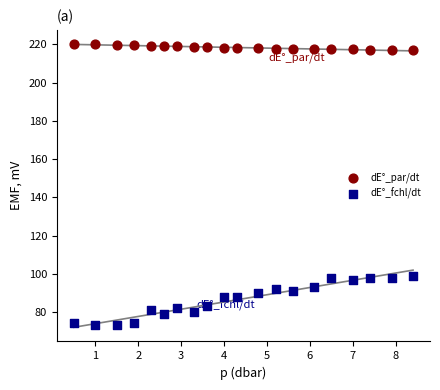

Which series has the widest spread of Y values?

dE°_fchl/dt